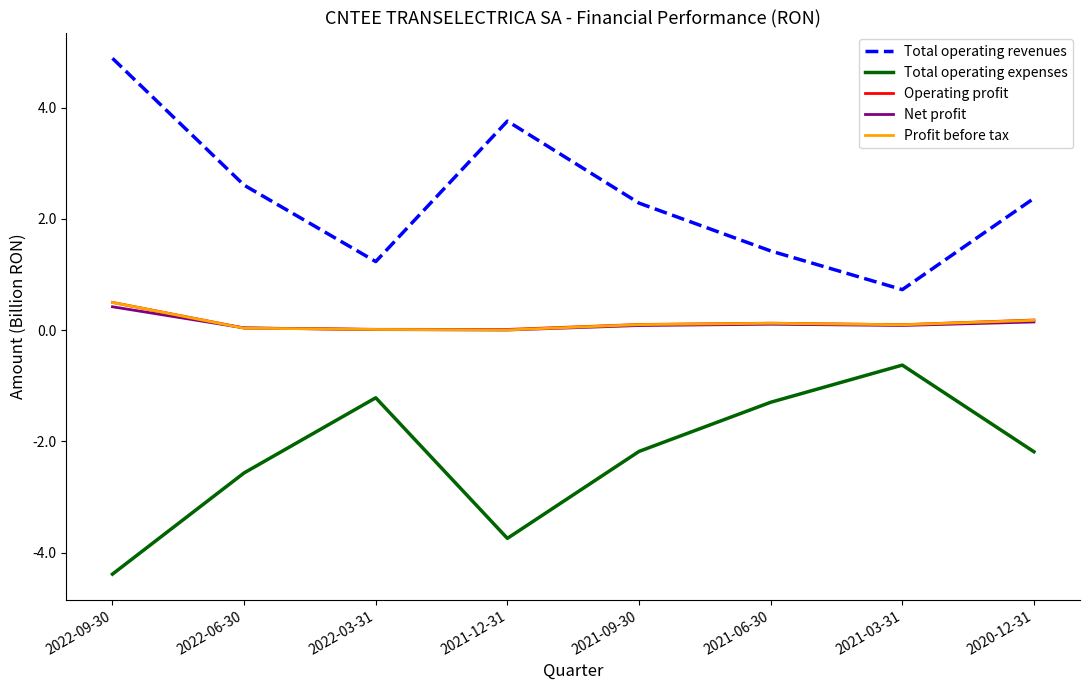

True or false: Total operating expenses and Profit before tax intersect in this chart.

False